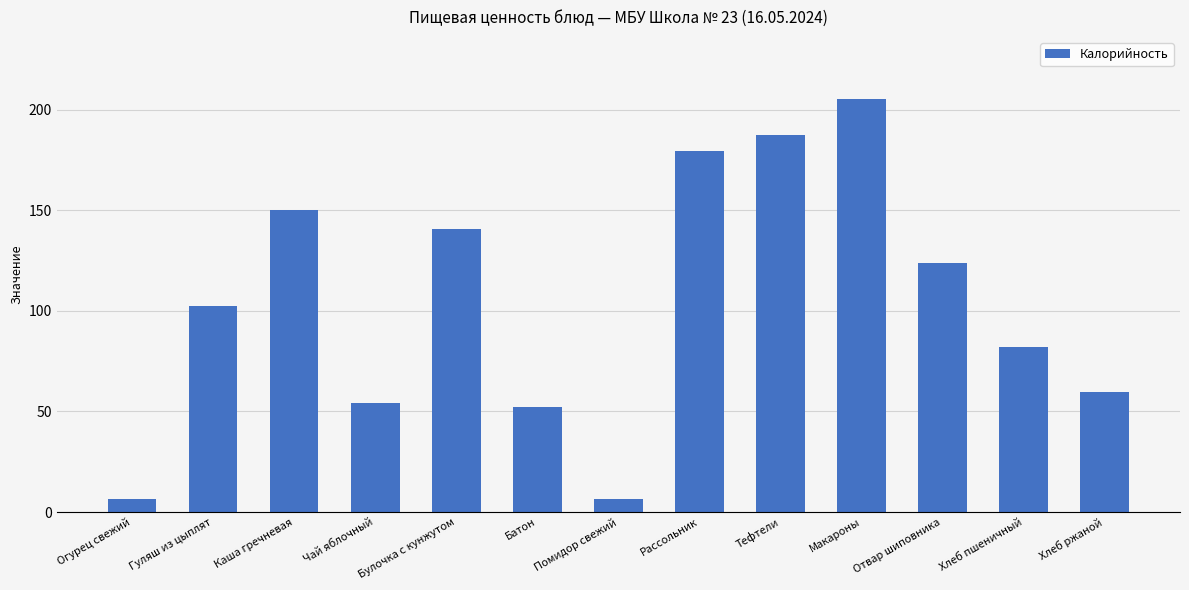

True or false: the data shows 59.4 at Хлеб ржаной.

True